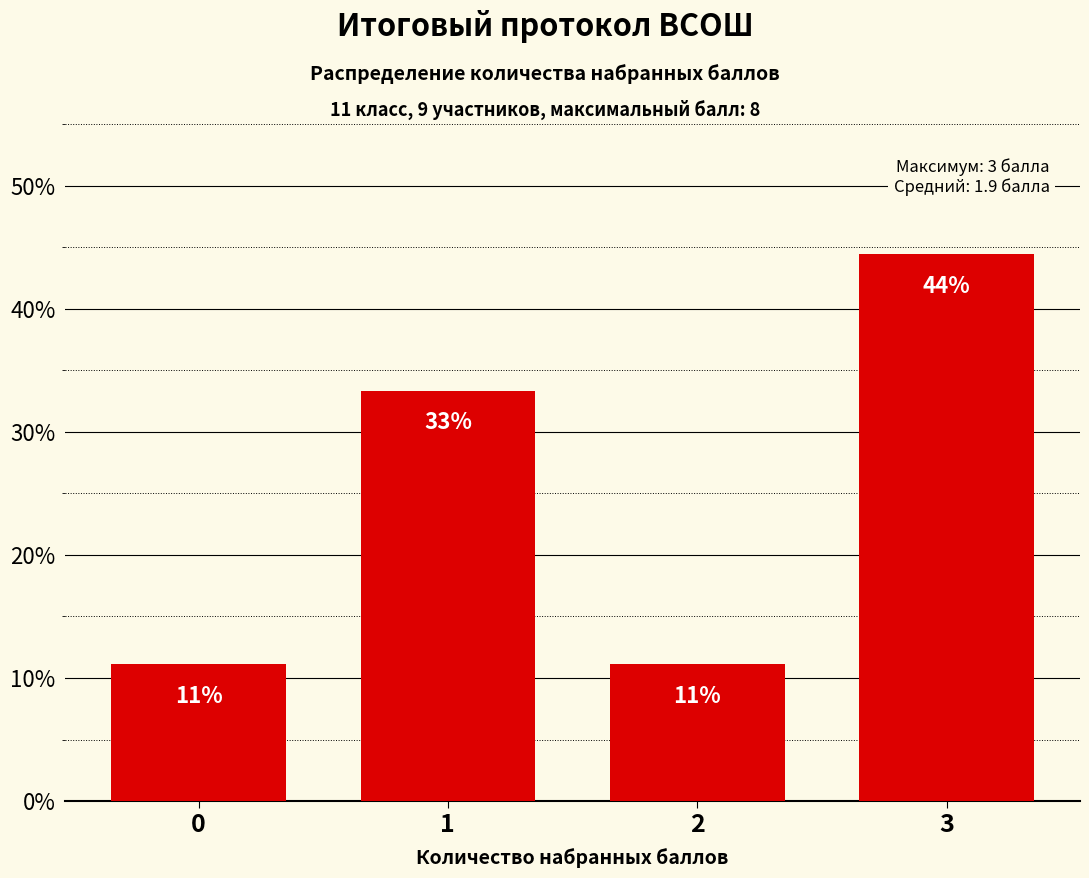

Does the chart contain any negative values?

No